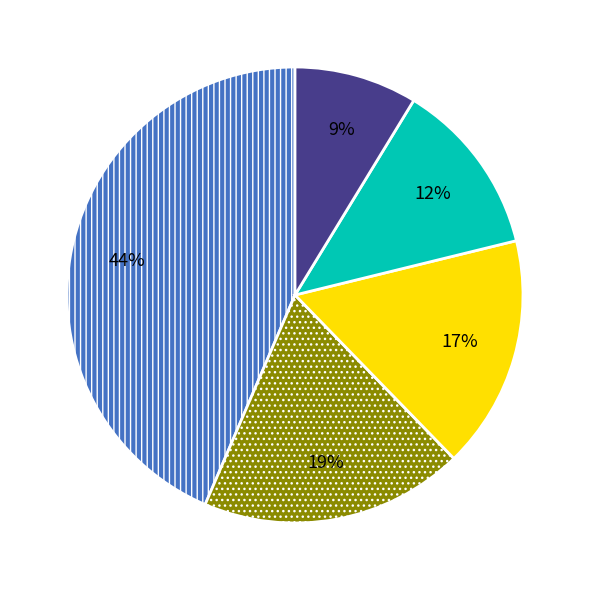

To the nearest percent, what is the average slice percentage?

20%